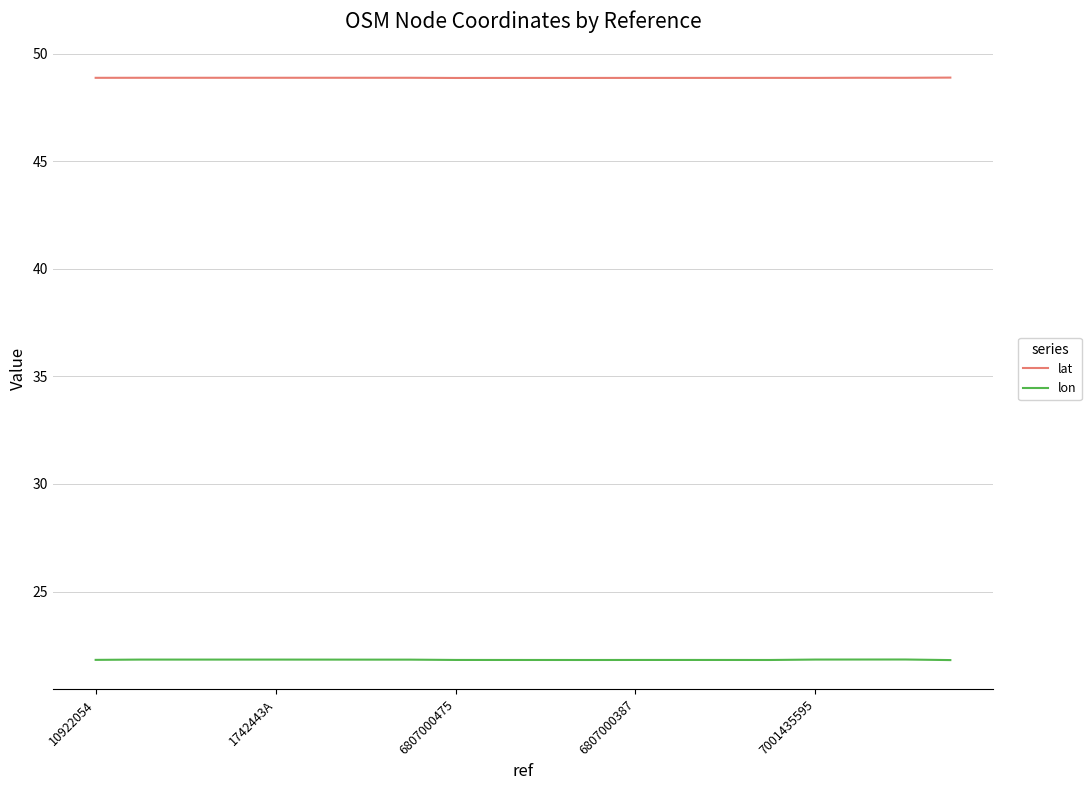

What is the greatest value displayed?

48.9